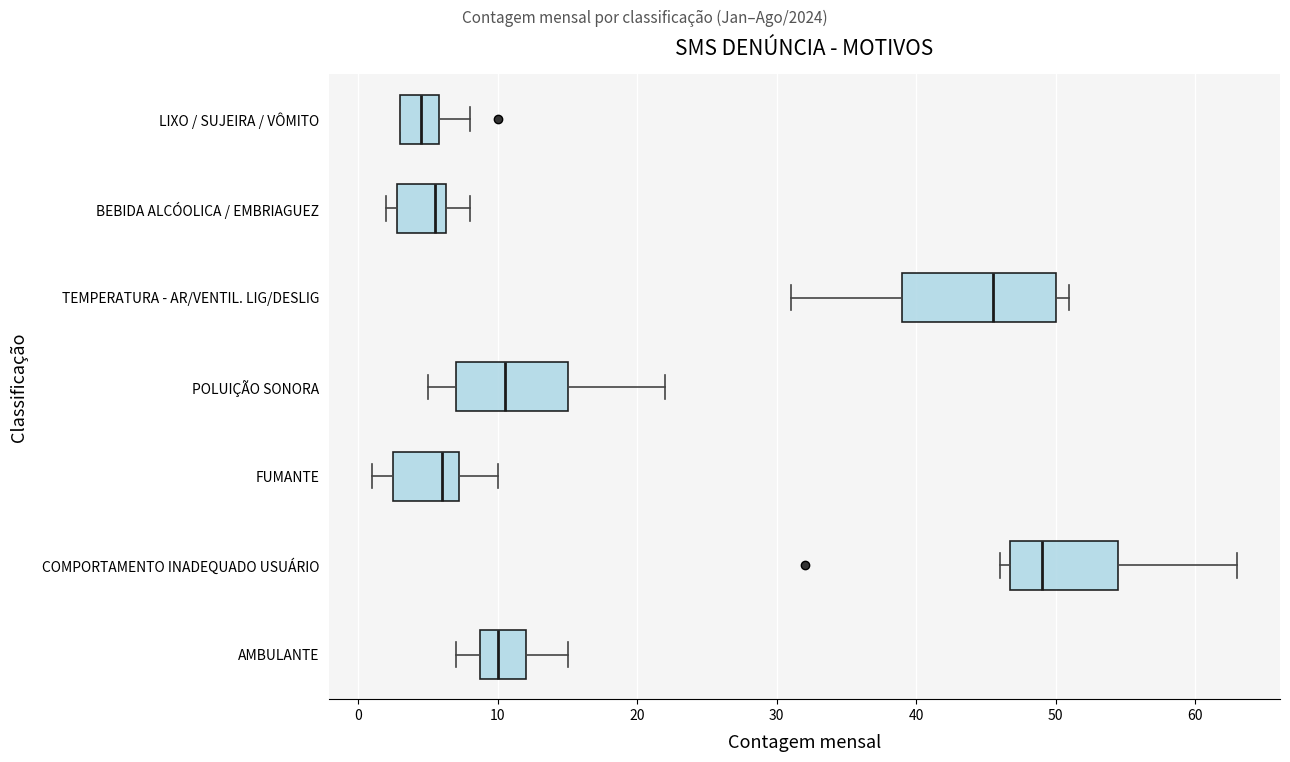

Reading bottom to top, transcribe this box plot: for each box, give where its median line is, the range the box spans, and where its two whiskers end, as read against the x-axis. The values are not printed on the chart, so give them approximately, as read against the axis.

AMBULANTE: median 10, box 9 to 12, whiskers 7 to 15
COMPORTAMENTO INADEQUADO USUÁRIO: median 49, box 47 to 55, whiskers 46 to 63
FUMANTE: median 6, box 3 to 7, whiskers 1 to 10
POLUIÇÃO SONORA: median 11, box 7 to 15, whiskers 5 to 22
TEMPERATURA - AR/VENTIL. LIG/DESLIG: median 46, box 39 to 50, whiskers 31 to 51
BEBIDA ALCÓOLICA / EMBRIAGUEZ: median 6 (just left of the box's right edge), box 3 to 6, whiskers 2 to 8
LIXO / SUJEIRA / VÔMITO: median 5, box 3 to 6, whiskers 3 to 8